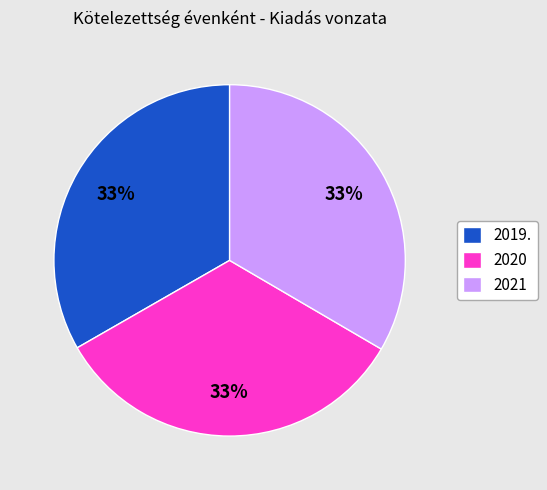

Is the sum of 2020 and 2021 greater than half?

Yes